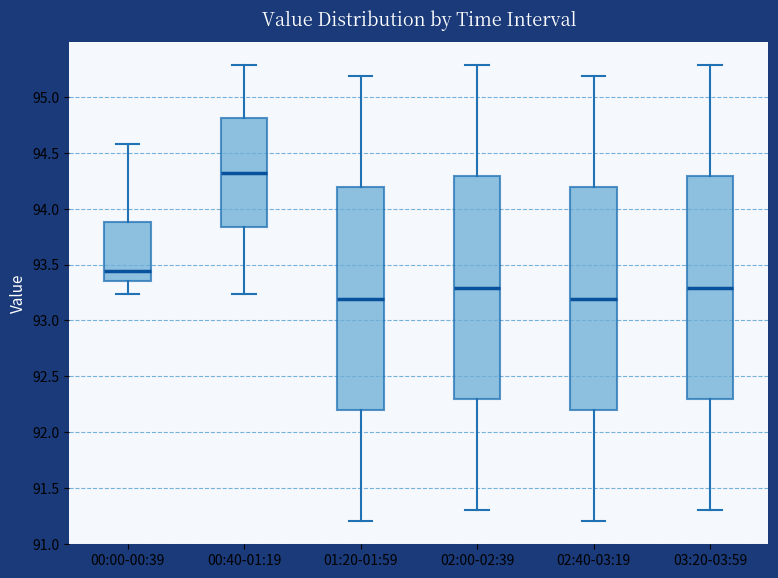

Which box's median line is the highest?

00:40-01:19